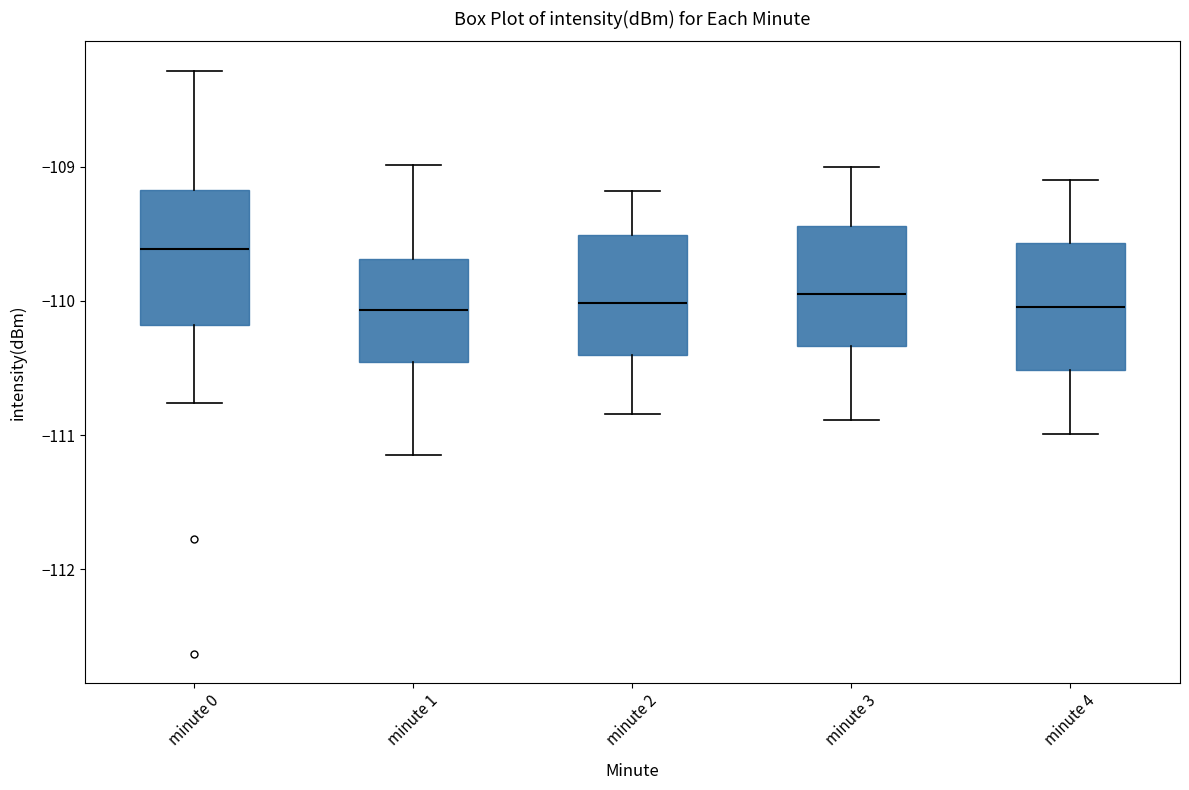

Where does the lower whisker of the box for minute 3 end on the y-axis? The values are not printed on the chart, so give them approximately, as read against the axis.

-110.9